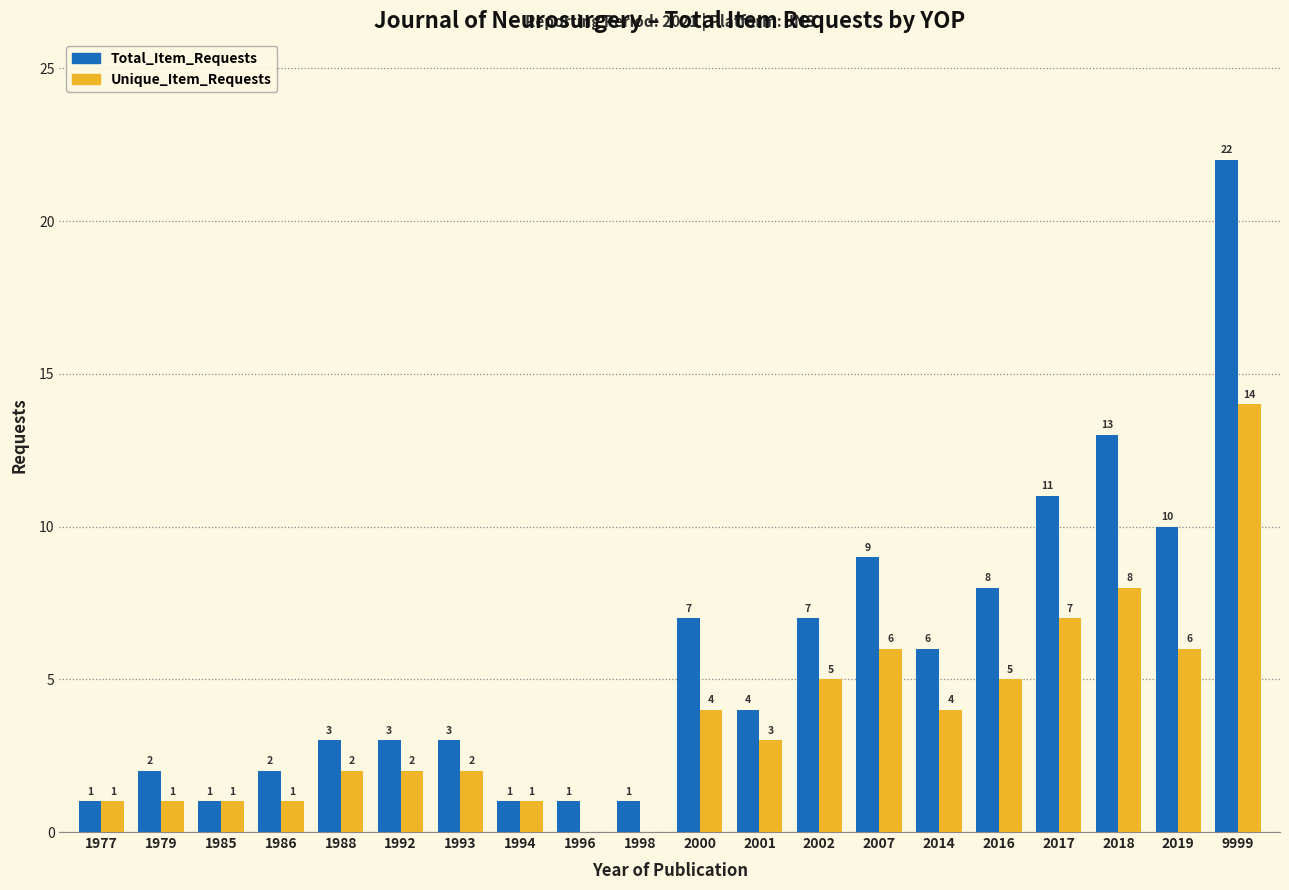

The Unique_Item_Requests series shows 2 at 1979. True or false?

False